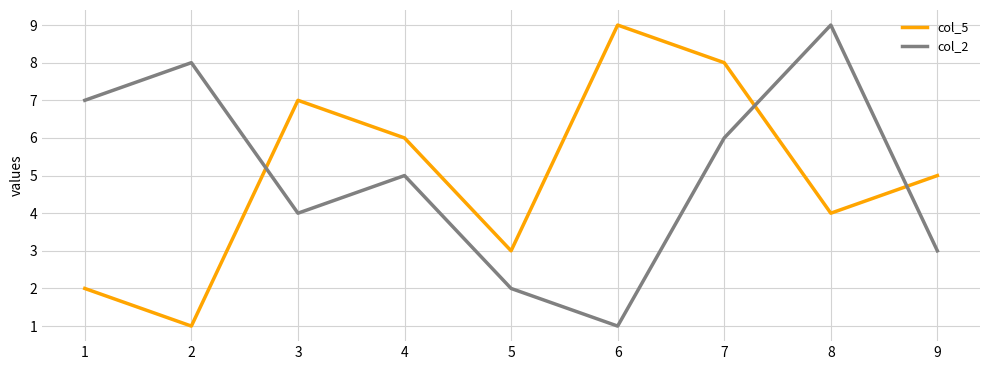

In col_2, how many points are higher than both neighbors (excluding endpoints)?

3